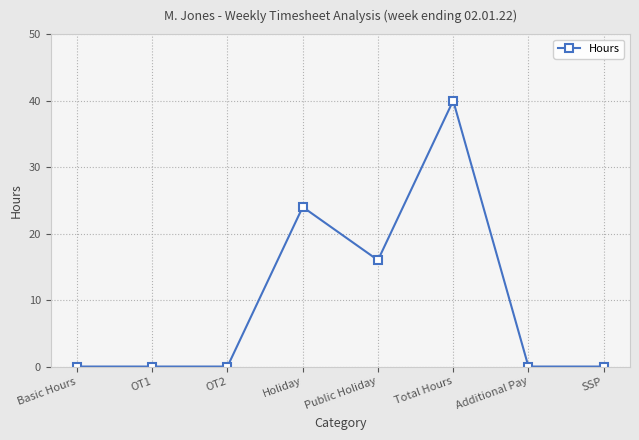

What is the sum of all values?

80